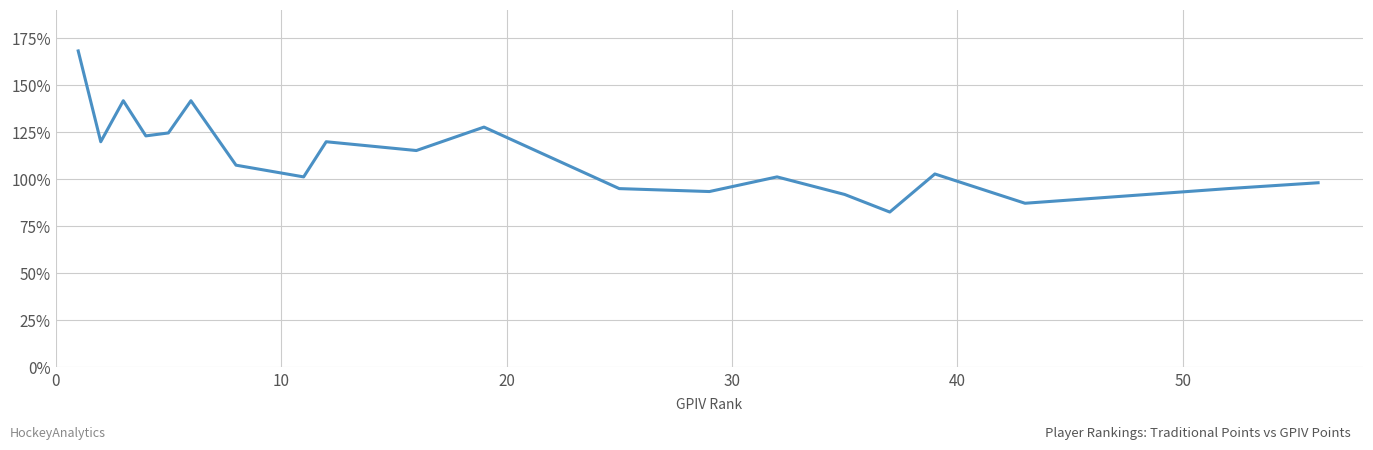

Reading left to right, transcribe all the data shown in this chart.

168.0	119.8	141.6	122.9	124.4	141.6	107.3	101.1	119.8	115.1	127.6	94.9	93.3	101.1	91.8	82.4	102.7	87.1	94.9	98.0